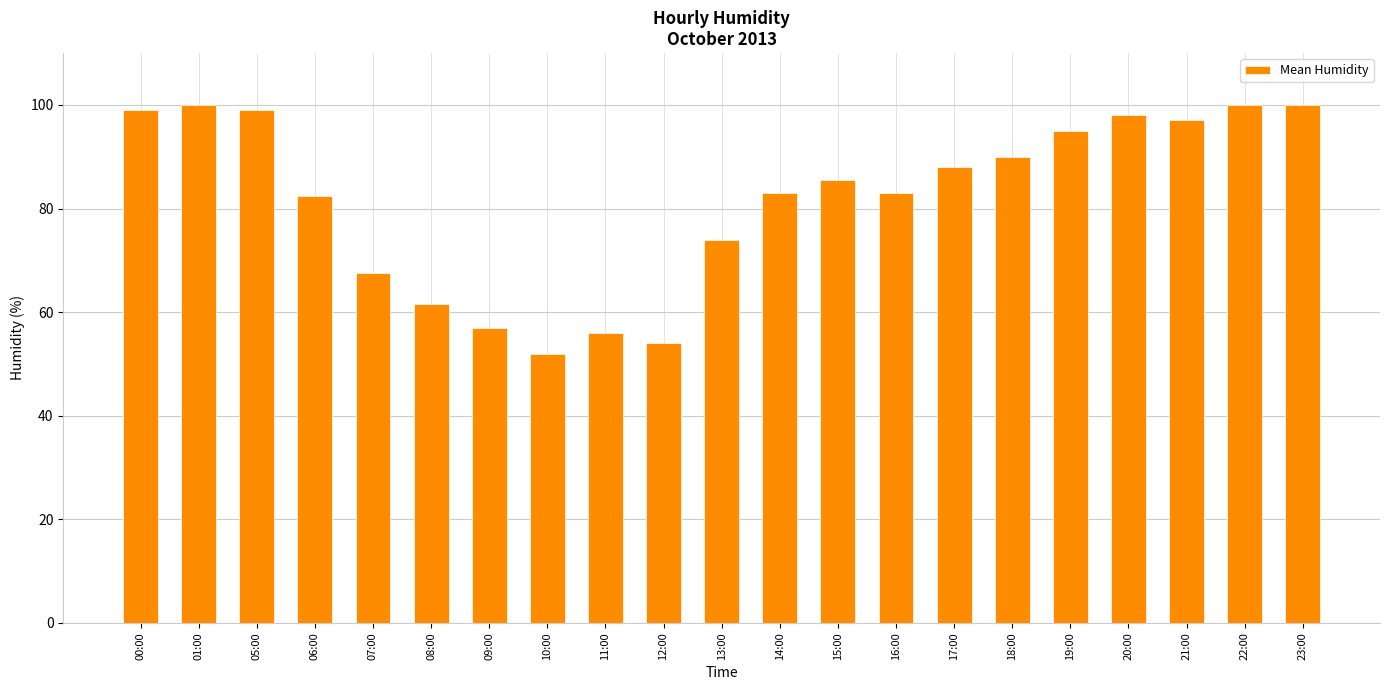

At which category does the chart reach its minimum across all series?

10:00